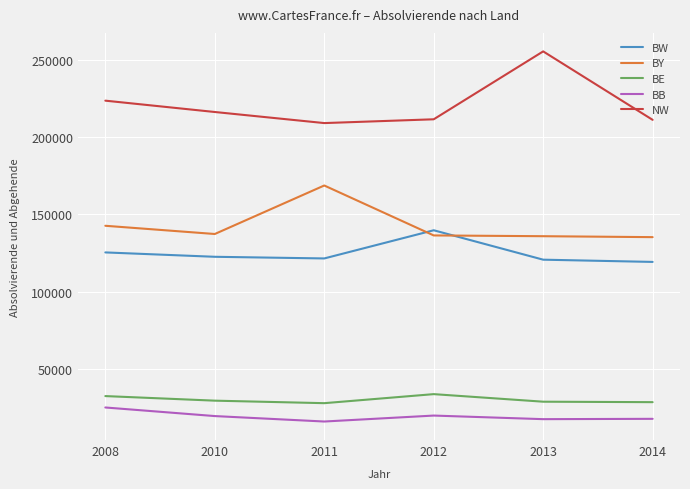

The value of BE at 2011 is 48588. True or false?

False